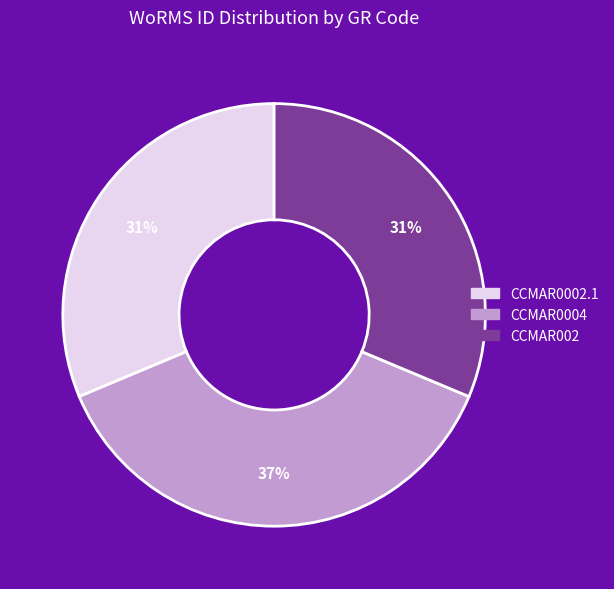

Is the sum of CCMAR002 and CCMAR0002.1 greater than half?

Yes